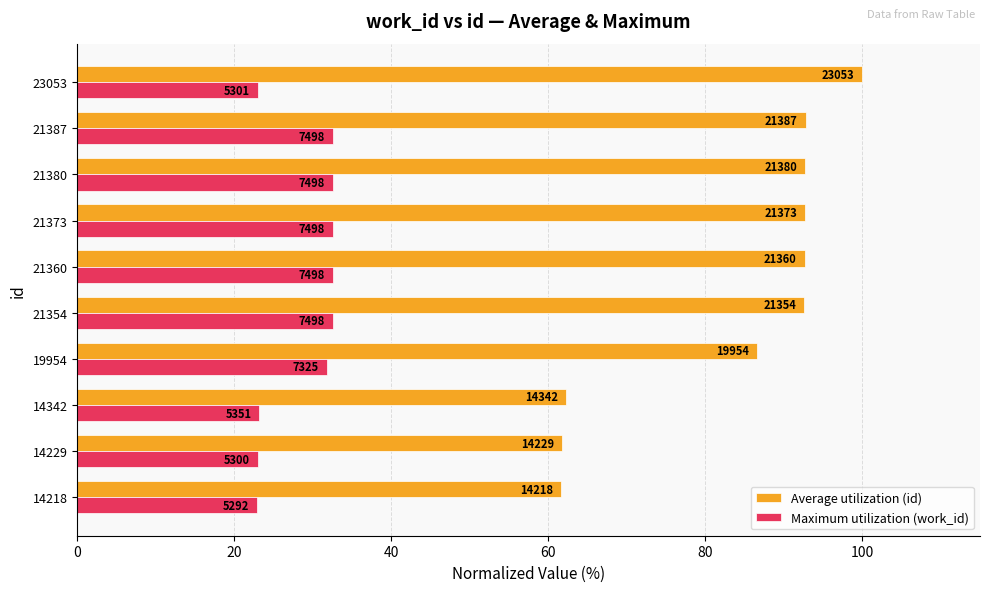

What are all the series names shown in the legend?

Average utilization (id), Maximum utilization (work_id)